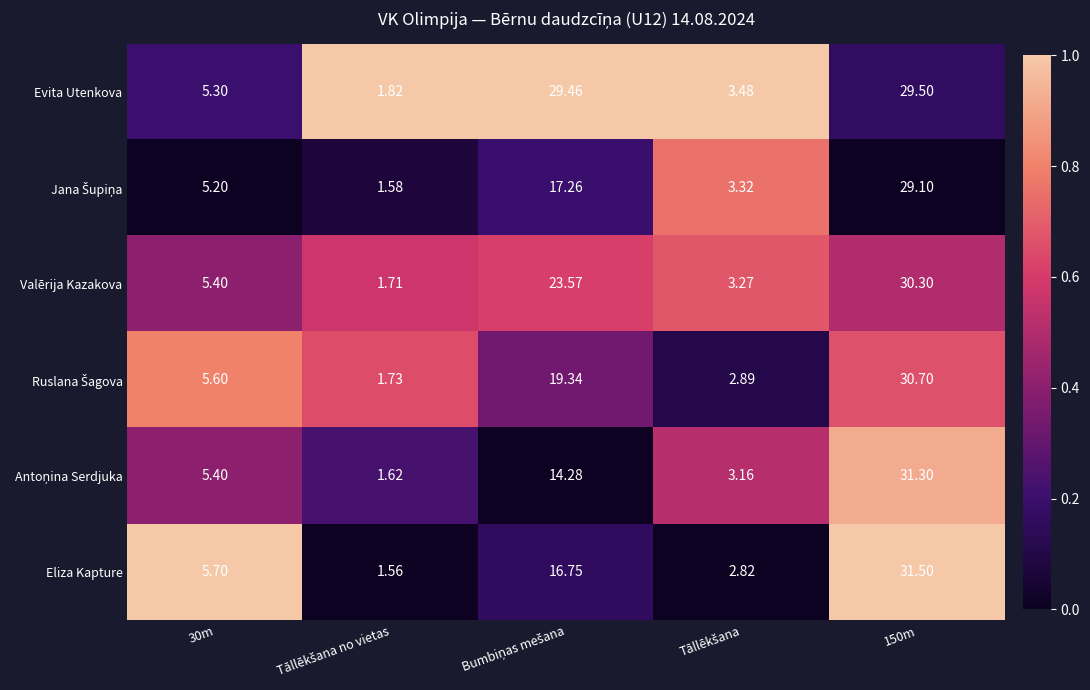

Which series has the largest total across all categories?

Evita Utenkova